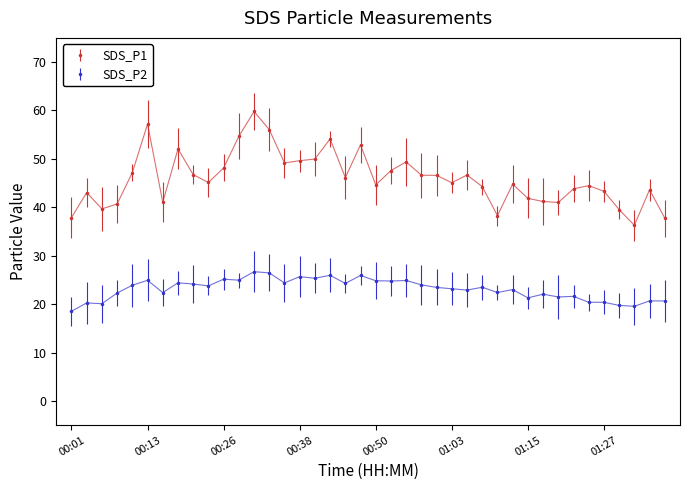

Which series has the largest total across all categories?

SDS_P1